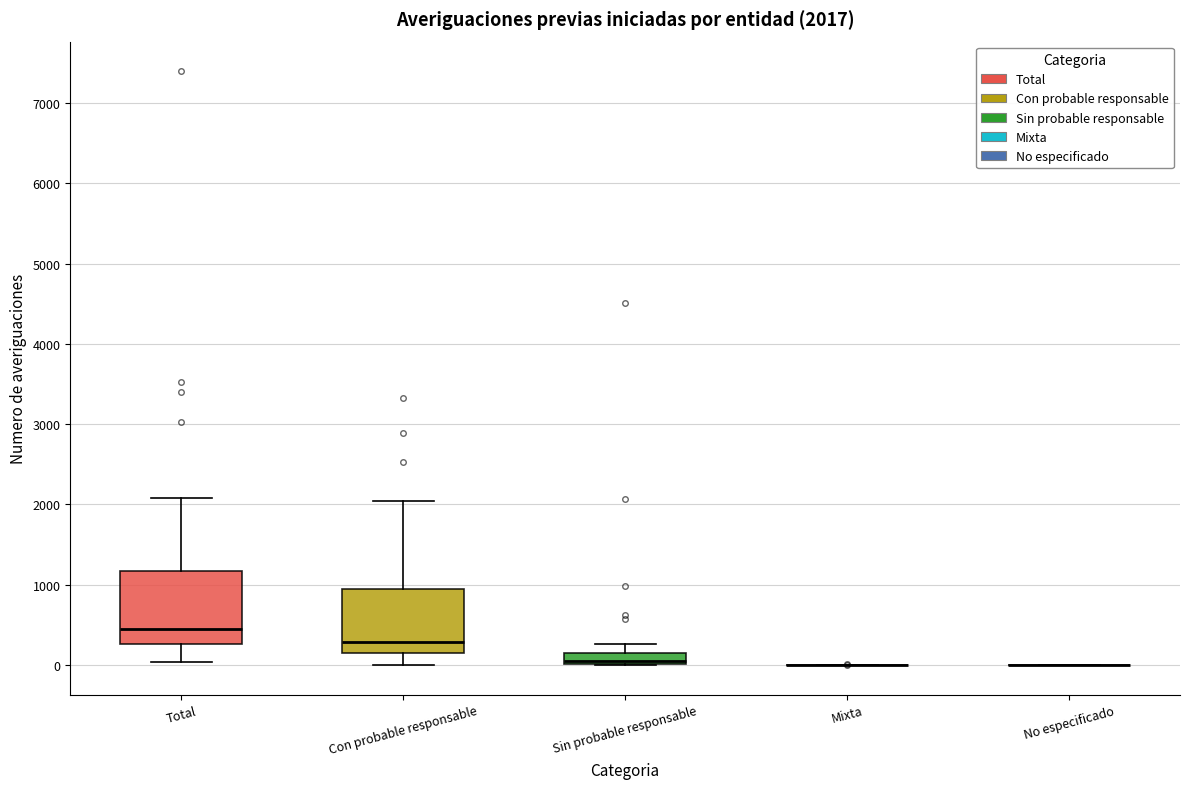

Comparing the boxes themselves (not the whiskers), which one is the tallest?

Total